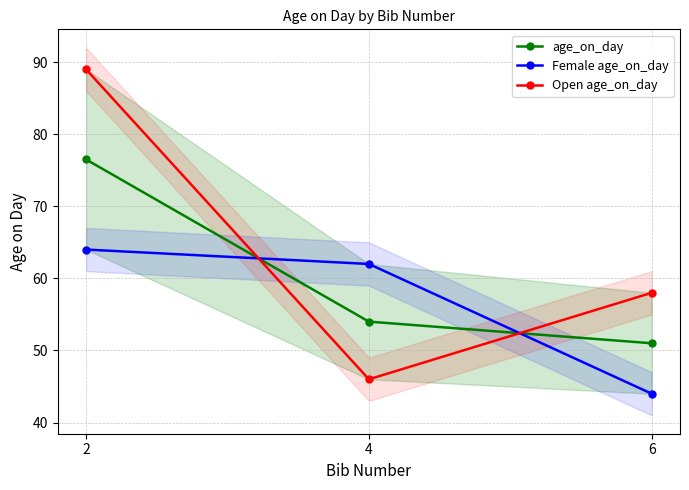

Read the Female age_on_day value at 2.

64.0